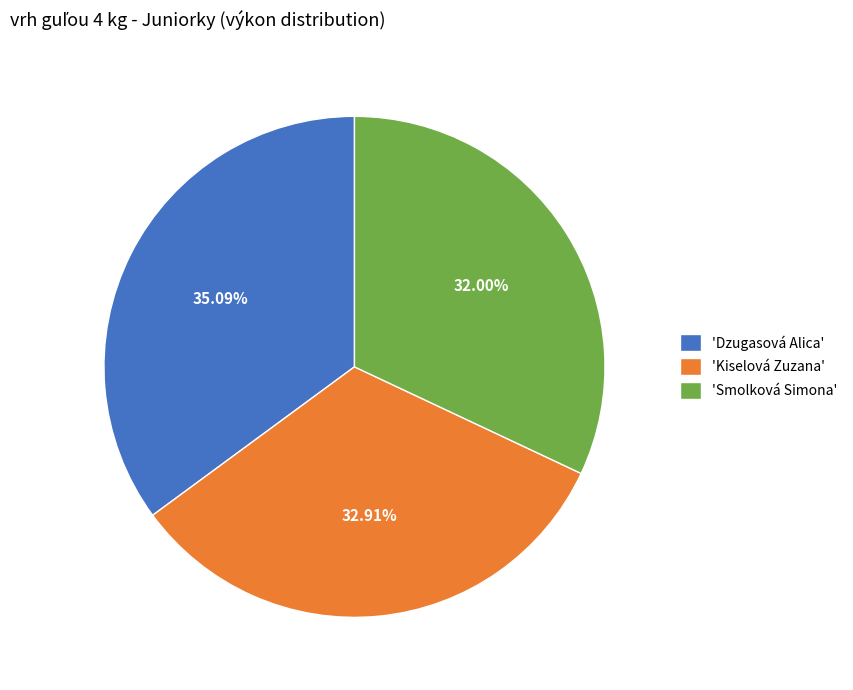

Rank the categories by value from lowest to highest.

'Smolková Simona', 'Kiselová Zuzana', 'Dzugasová Alica'